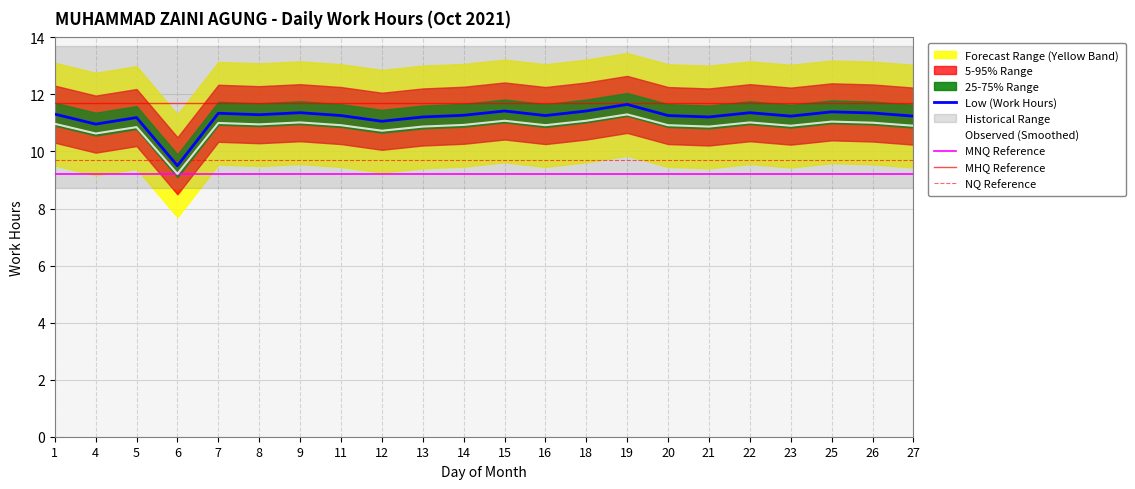

How many data points are less than 11?

2